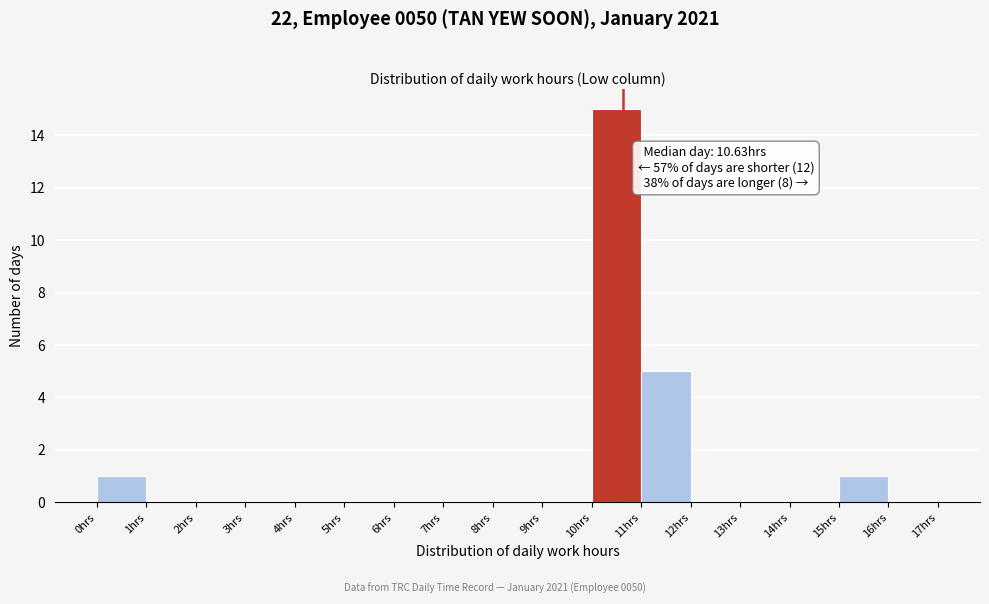

Over which range of the x-axis is the bar tallest?

10 to 11